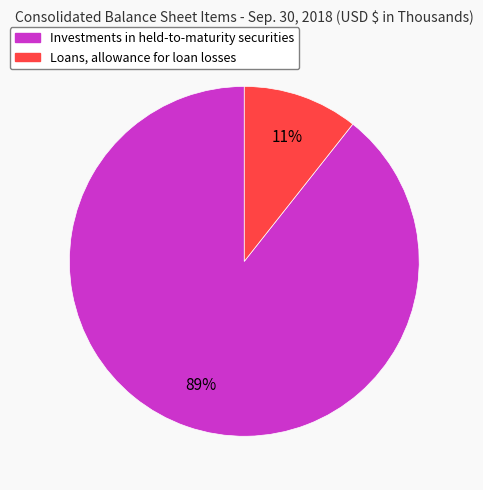

To the nearest percent, what percentage of the pie is Investments in held-to-maturity securities?

89%